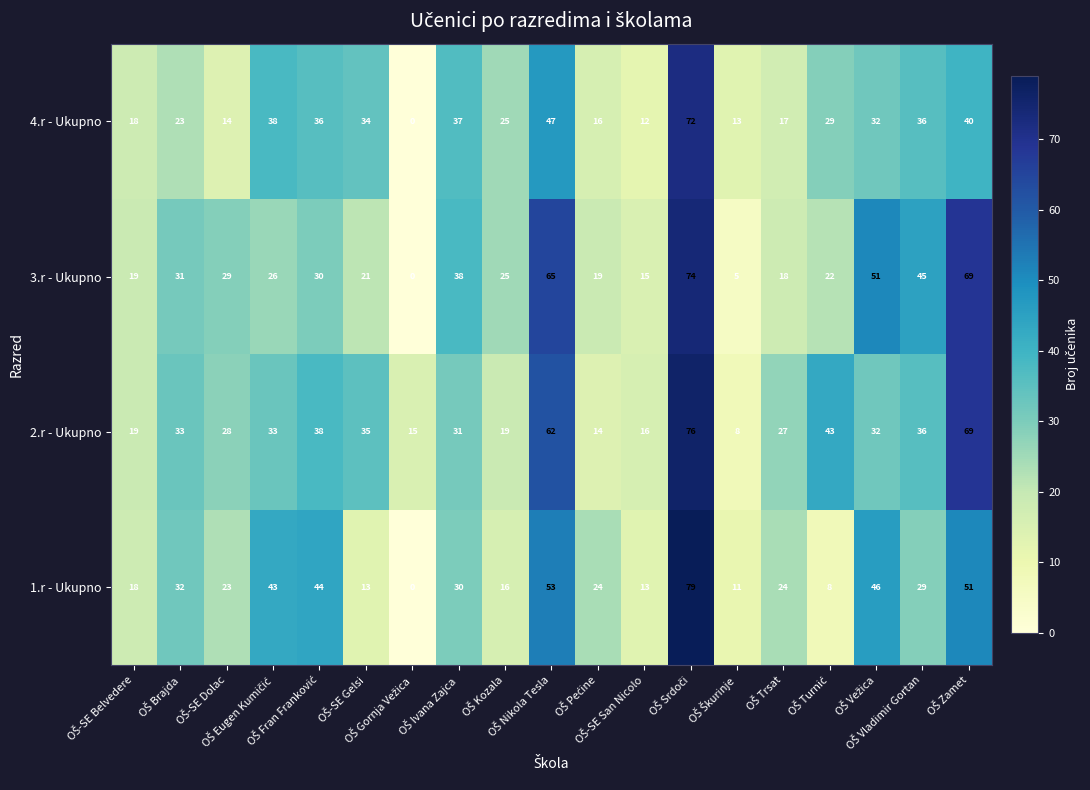

Which series has the largest total across all categories?

2.r - Ukupno